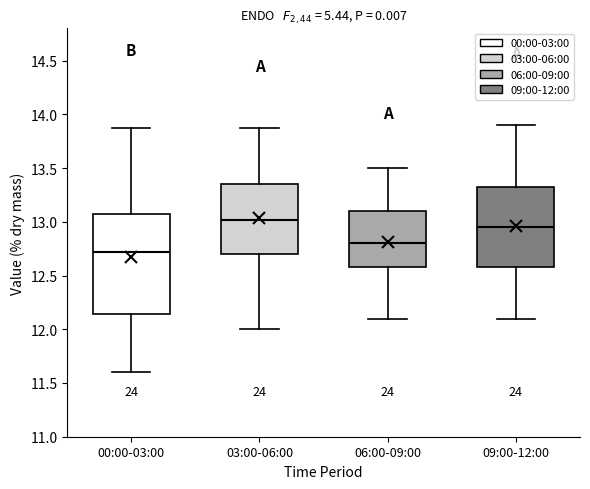

Reading left to right, read every box against the y-axis: the position of its median line, the range the box covers, and the ends of its whiskers. The values are not printed on the chart, so give them approximately, as read against the axis.

00:00-03:00: median 12.70, box 12.15 to 13.10, whiskers 11.60 to 13.85
03:00-06:00: median 13.00, box 12.70 to 13.35, whiskers 12.00 to 13.85
06:00-09:00: median 12.80, box 12.60 to 13.10, whiskers 12.10 to 13.50
09:00-12:00: median 12.95, box 12.60 to 13.35, whiskers 12.10 to 13.90